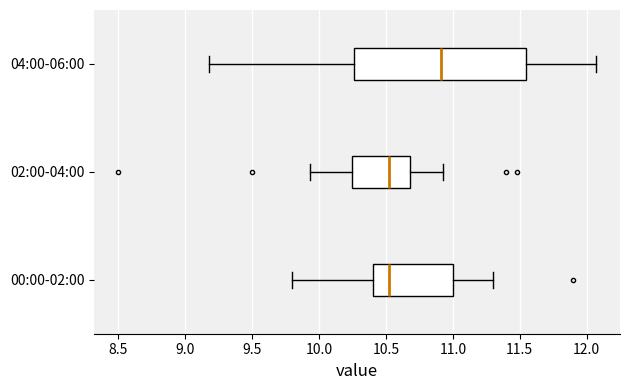

Where is the left edge of the box for 02:00-04:00 on the x-axis? The values are not printed on the chart, so give them approximately, as read against the axis.

10.25